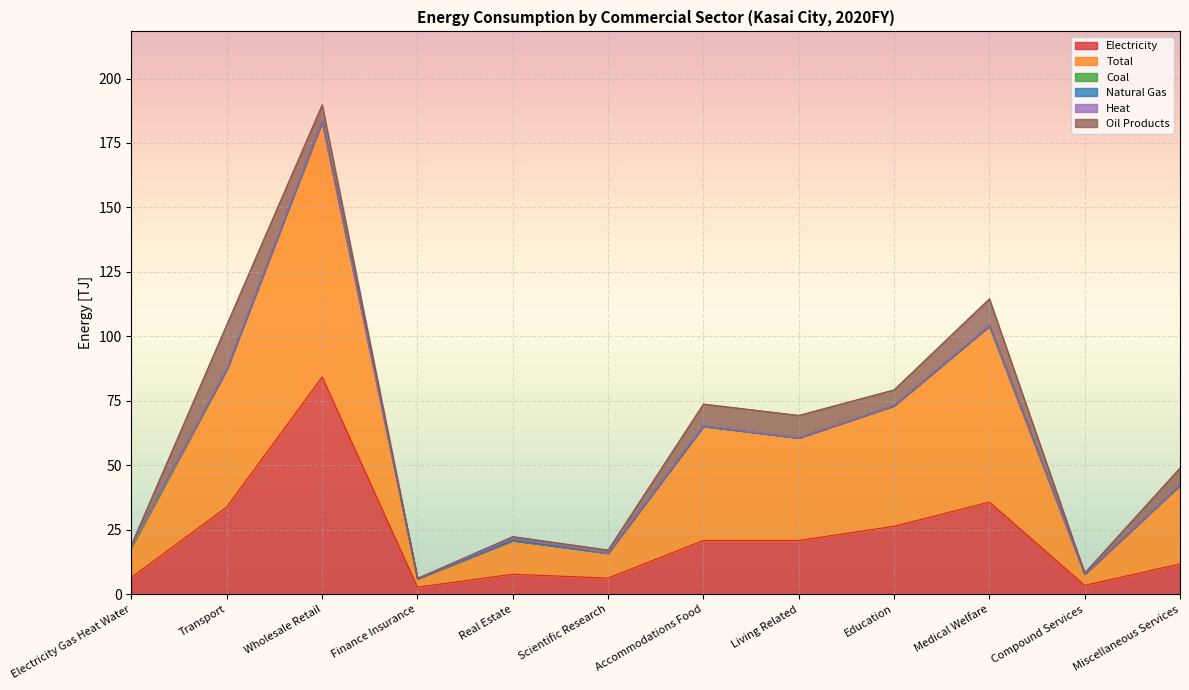

Where is Electricity nearest to the value 43?

Medical Welfare